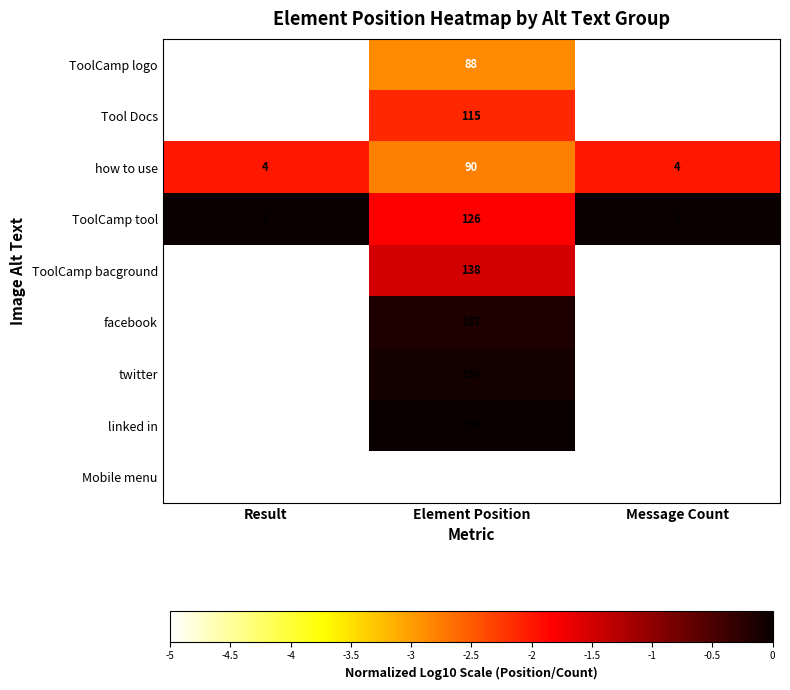

The value of ToolCamp tool at Element Position is 43. True or false?

False